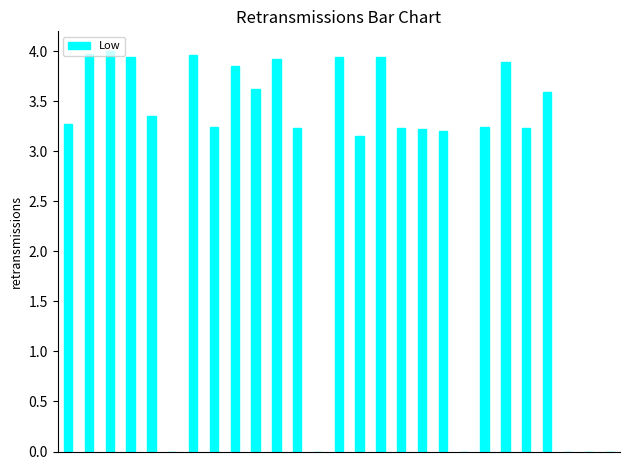

What is the sum of all values?

75.0